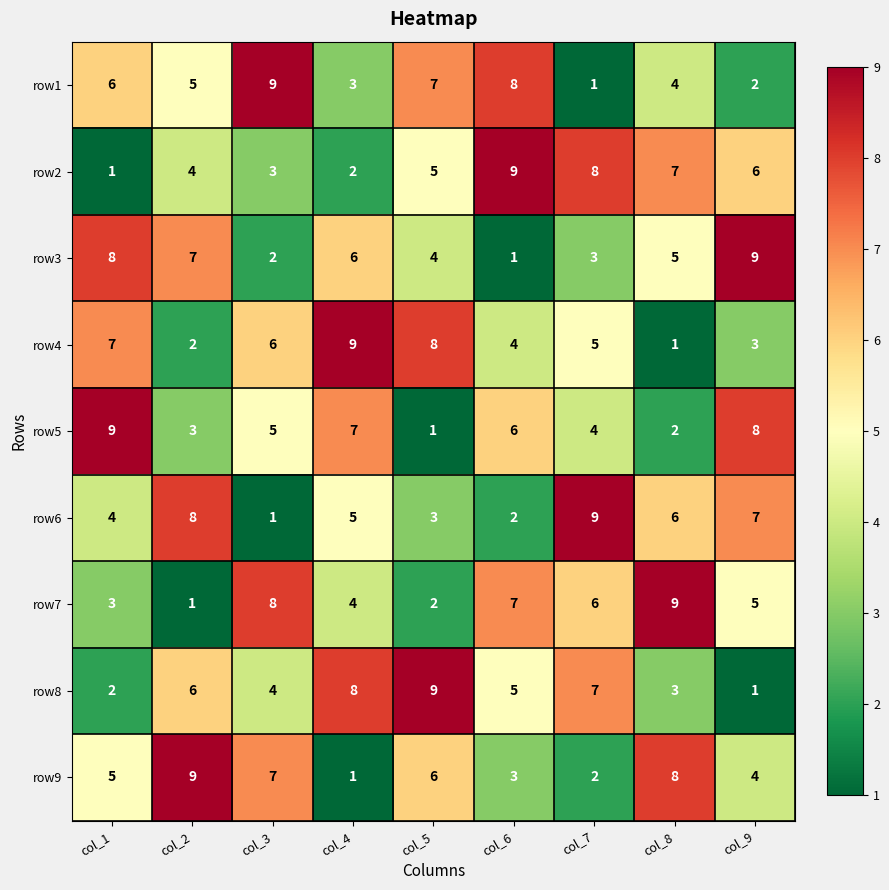

Is the value of row2 at col_8 greater than the value of row5 at col_7?

Yes